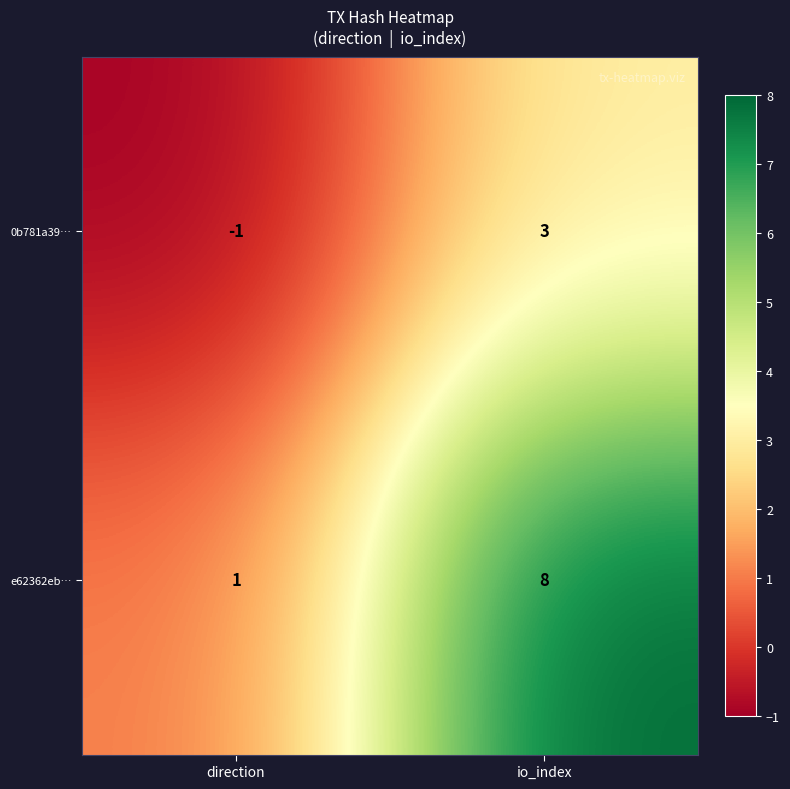

What is the difference between the e62362eb… values at io_index and direction?

7